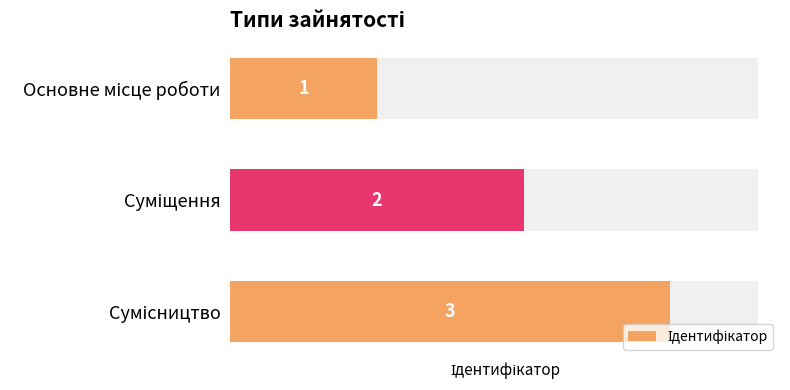

Does the chart contain stacked bars?

No